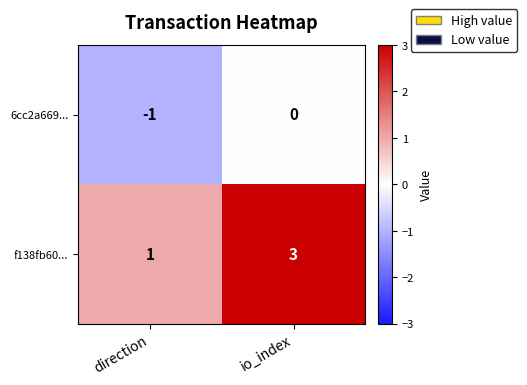

Between direction and io_index, which series saw the biggest shift?

f138fb60...